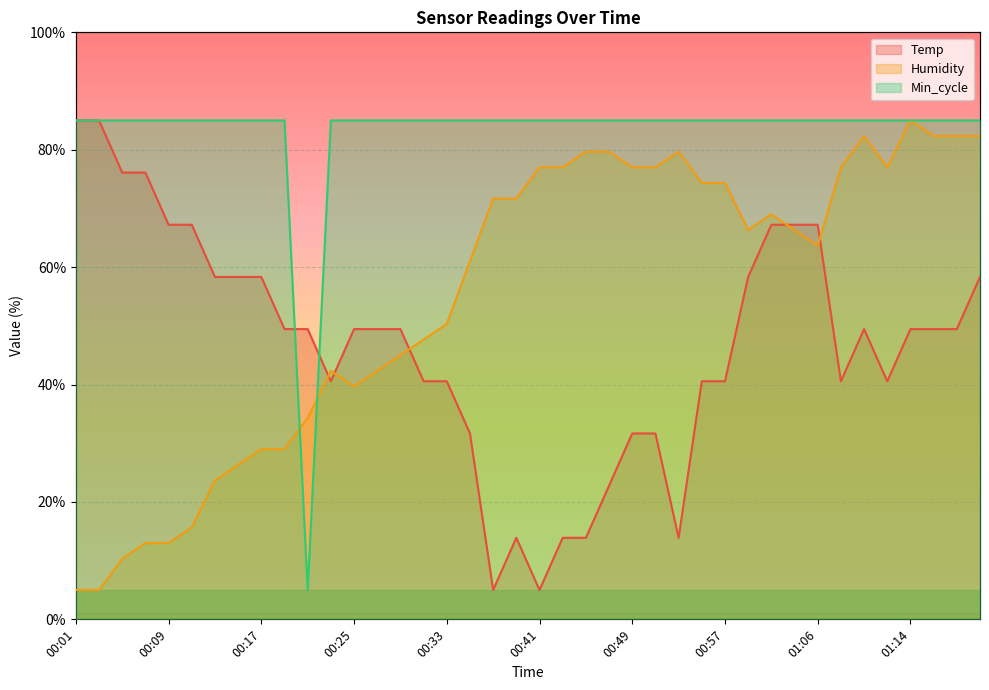

Reading right to left, what are all the values shown in this chart?

Temp: 01:20=58.3	01:18=49.4	01:16=49.4	01:14=49.4	01:12=40.6	01:10=49.4	01:08=40.6	01:06=67.2	01:04=67.2	01:02=67.2	00:59=58.3	00:57=40.6	00:55=40.6	00:53=13.9	00:51=31.7	00:49=31.7	00:47=22.8	00:45=13.9	00:43=13.9	00:41=5.0	00:39=13.9	00:37=5.0	00:35=31.7	00:33=40.6	00:31=40.6	00:29=49.4	00:27=49.4	00:25=49.4	00:23=40.6	00:21=49.4	00:19=49.4	00:17=58.3	00:15=58.3	00:13=58.3	00:11=67.2	00:09=67.2	00:07=76.1	00:05=76.1	00:03=85.0	00:01=85.0
Humidity: 01:20=82.3	01:18=82.3	01:16=82.3	01:14=85.0	01:12=77.0	01:10=82.3	01:08=77.0	01:06=63.7	01:04=66.3	01:02=69.0	00:59=66.3	00:57=74.3	00:55=74.3	00:53=79.7	00:51=77.0	00:49=77.0	00:47=79.7	00:45=79.7	00:43=77.0	00:41=77.0	00:39=71.7	00:37=71.7	00:35=61.0	00:33=50.3	00:31=47.7	00:29=45.0	00:27=42.3	00:25=39.7	00:23=42.3	00:21=34.3	00:19=29.0	00:17=29.0	00:15=26.3	00:13=23.7	00:11=15.7	00:09=13.0	00:07=13.0	00:05=10.3	00:03=5.0	00:01=5.0
Min_cycle: 01:20=85.0	01:18=85.0	01:16=85.0	01:14=85.0	01:12=85.0	01:10=85.0	01:08=85.0	01:06=85.0	01:04=85.0	01:02=85.0	00:59=85.0	00:57=85.0	00:55=85.0	00:53=85.0	00:51=85.0	00:49=85.0	00:47=85.0	00:45=85.0	00:43=85.0	00:41=85.0	00:39=85.0	00:37=85.0	00:35=85.0	00:33=85.0	00:31=85.0	00:29=85.0	00:27=85.0	00:25=85.0	00:23=85.0	00:21=5.0	00:19=85.0	00:17=85.0	00:15=85.0	00:13=85.0	00:11=85.0	00:09=85.0	00:07=85.0	00:05=85.0	00:03=85.0	00:01=85.0